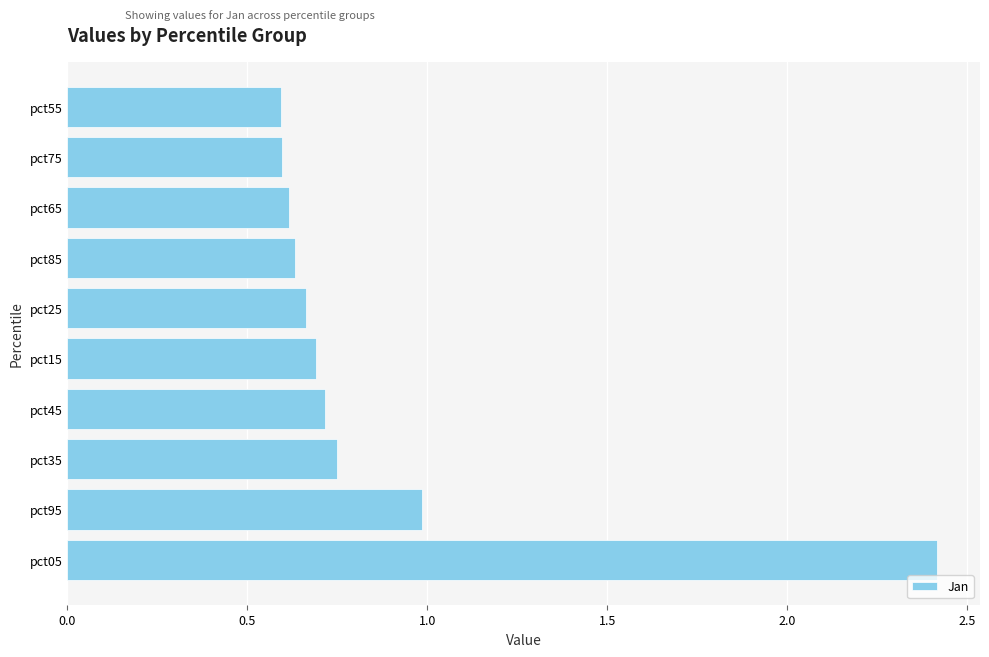

Is it true that the value at pct05 is 2.4?

True